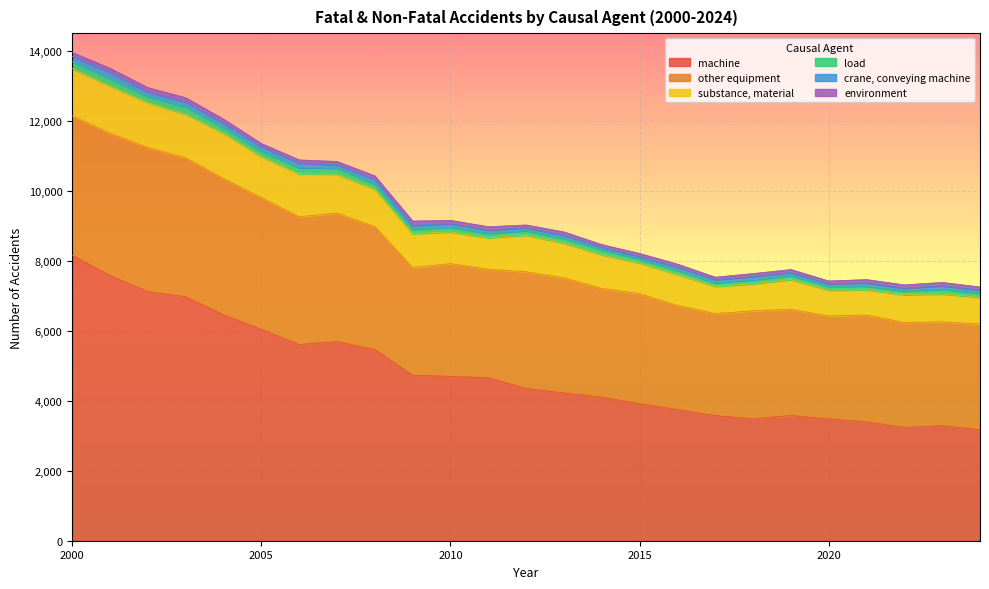

True or false: crane, conveying machine and other equipment cross at least once.

False